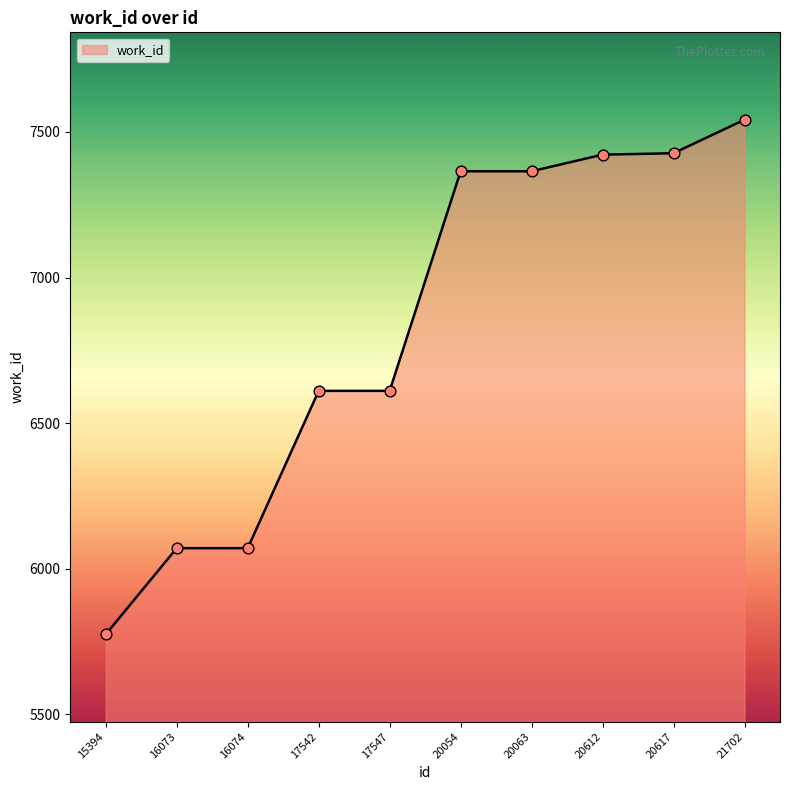

What is the ratio of the value at 20612 to the value at 16073?

1.2